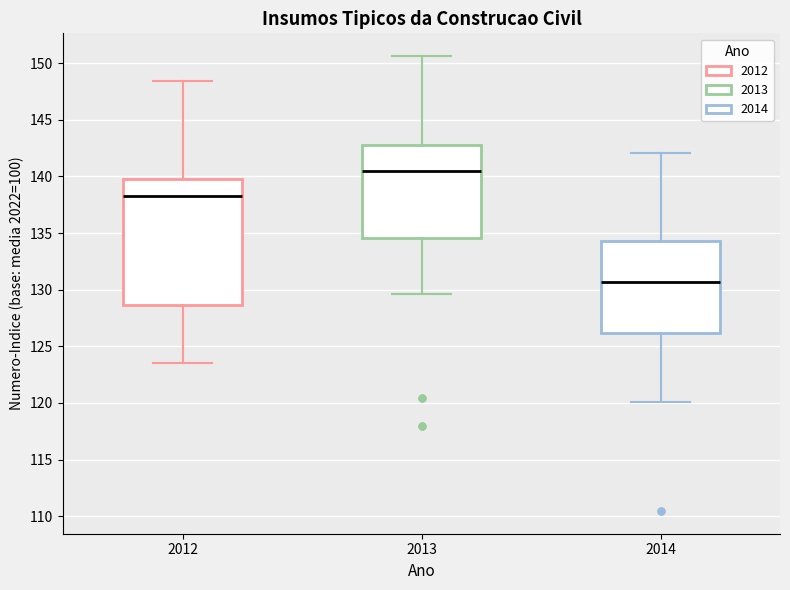

Reading left to right, transcribe this box plot: for each box, give where its median line is, the range the box spans, and where its two whiskers end, as read against the y-axis. The values are not printed on the chart, so give them approximately, as read against the axis.

2012: median 138.5, box 128.5 to 140.0, whiskers 123.5 to 148.5
2013: median 140.5, box 134.5 to 142.5, whiskers 129.5 to 150.5
2014: median 130.5, box 126.0 to 134.5, whiskers 120.0 to 142.0